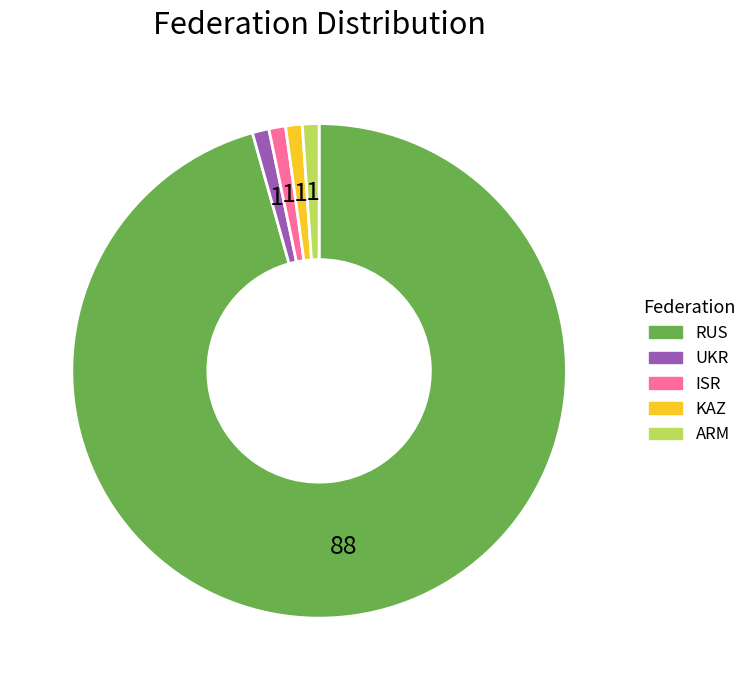

How many segments does this pie chart have?

5